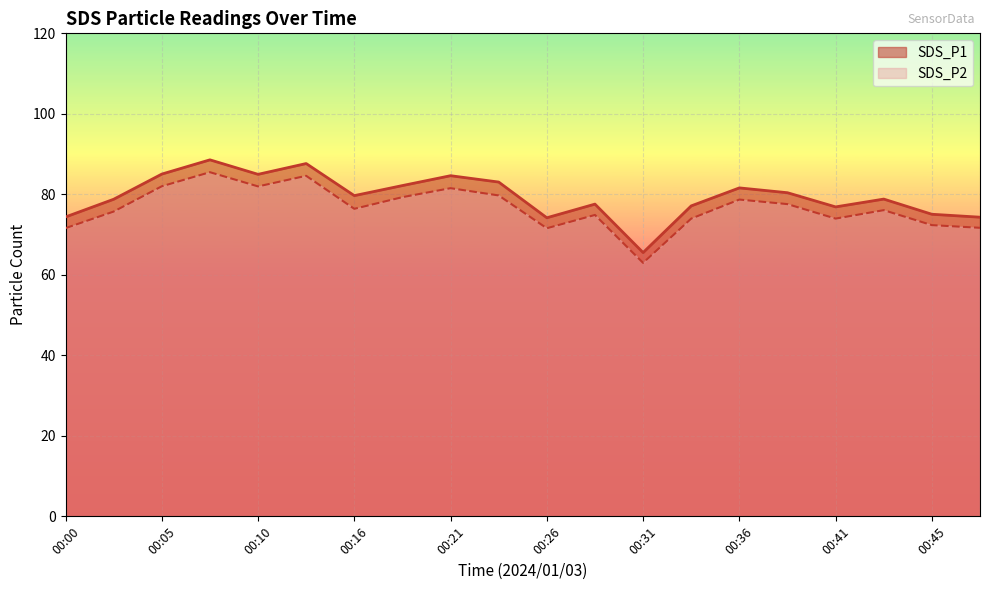

How many interior local valleys does the SDS_P2 series have?

5